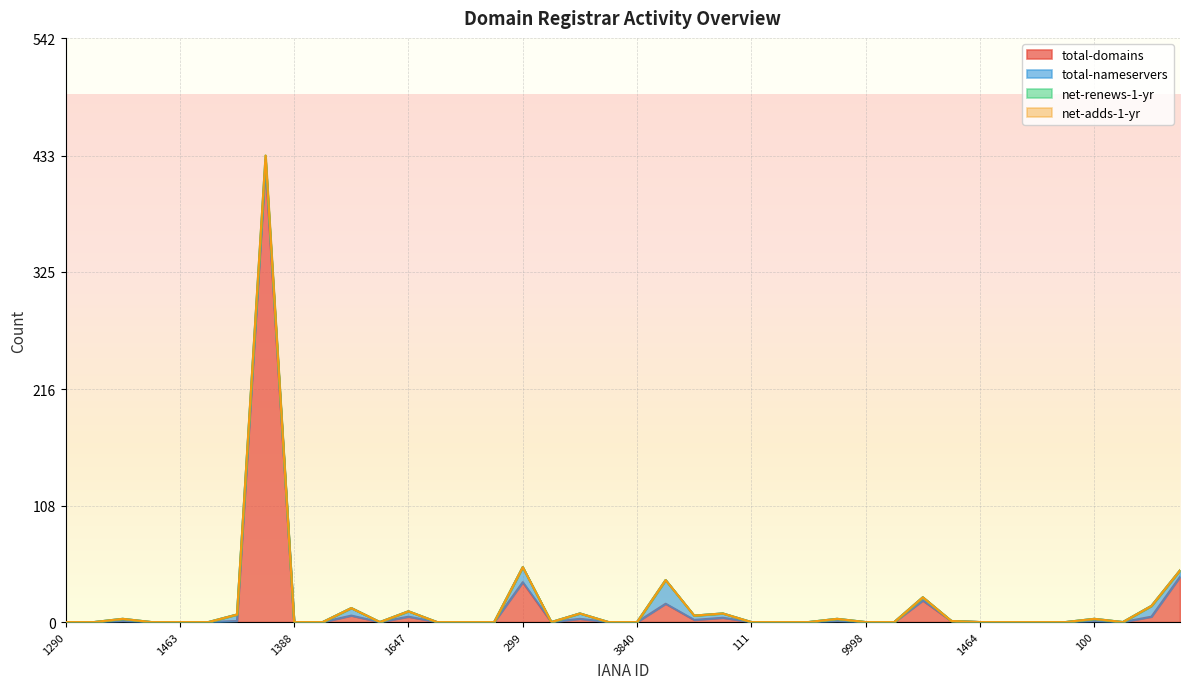

What is the total value across all series at 1599?

20